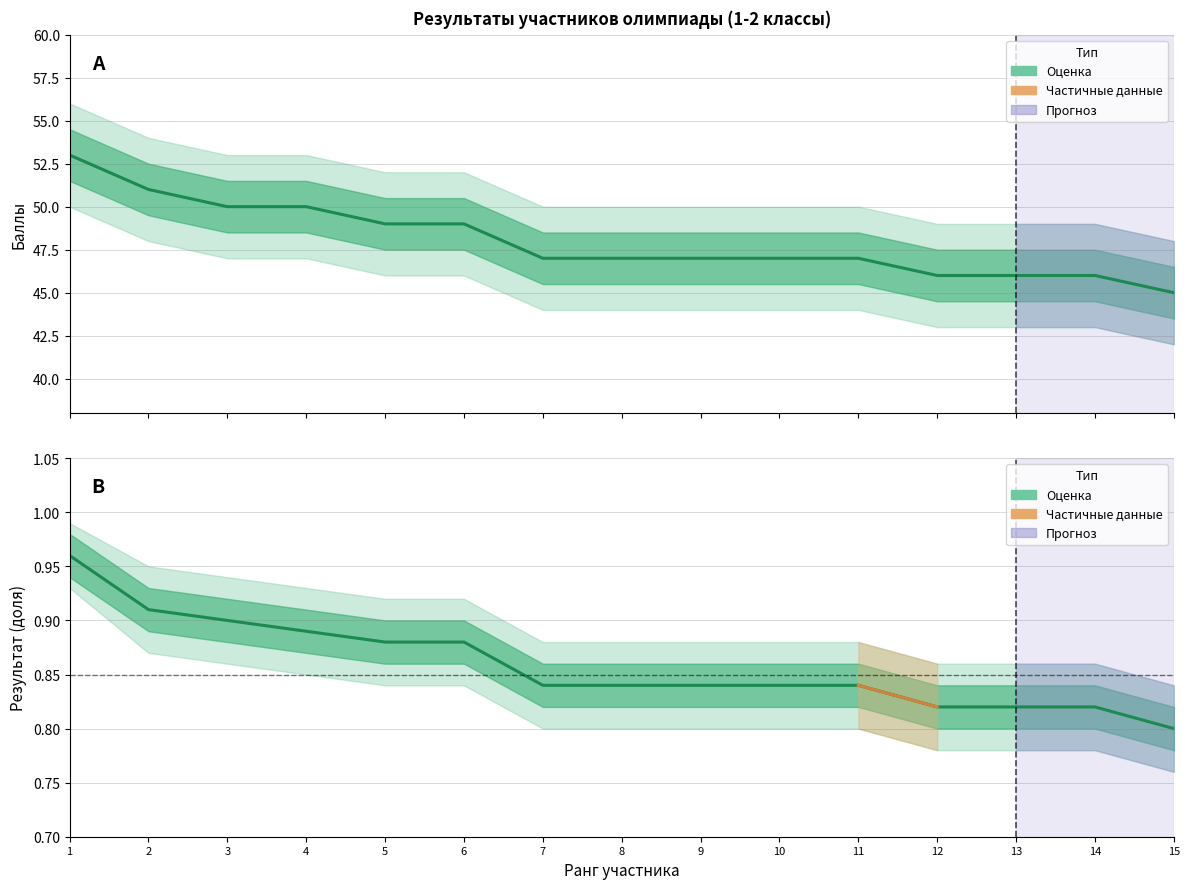

True or false: Баллы and Результат intersect in this chart.

False